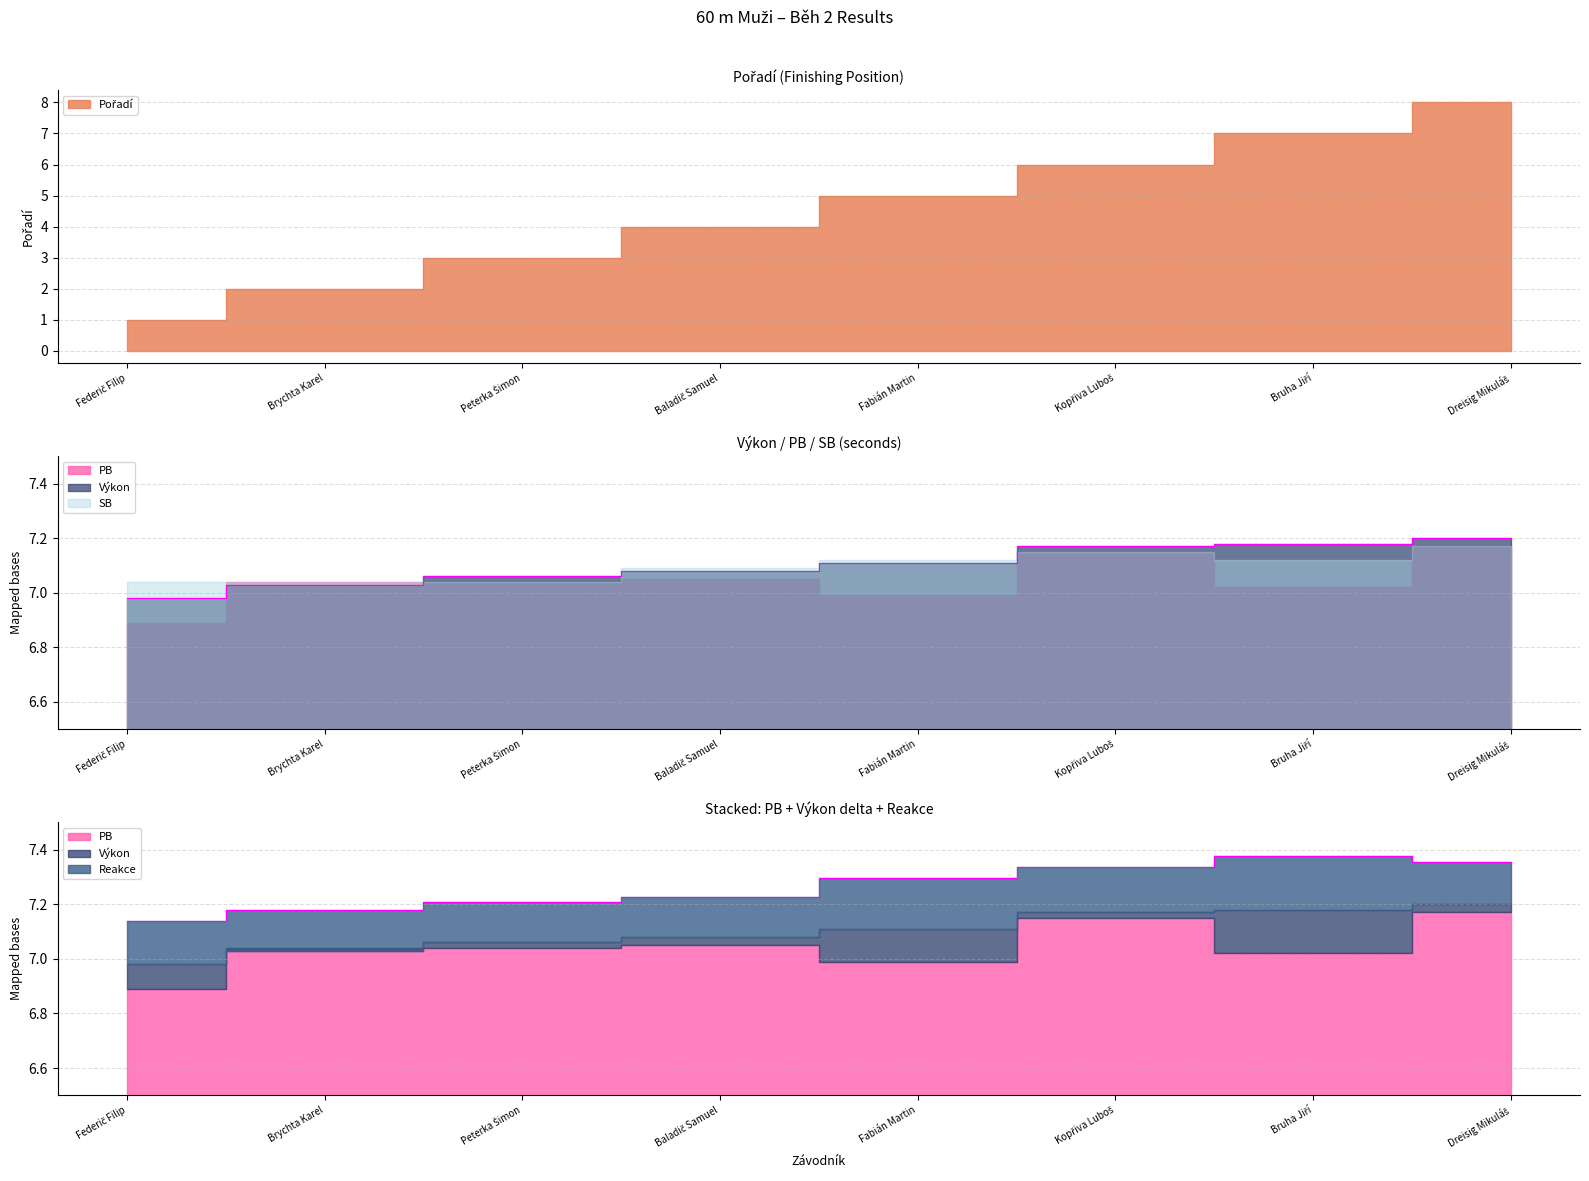

What position from the left is Dreisig Mikuláš?

8